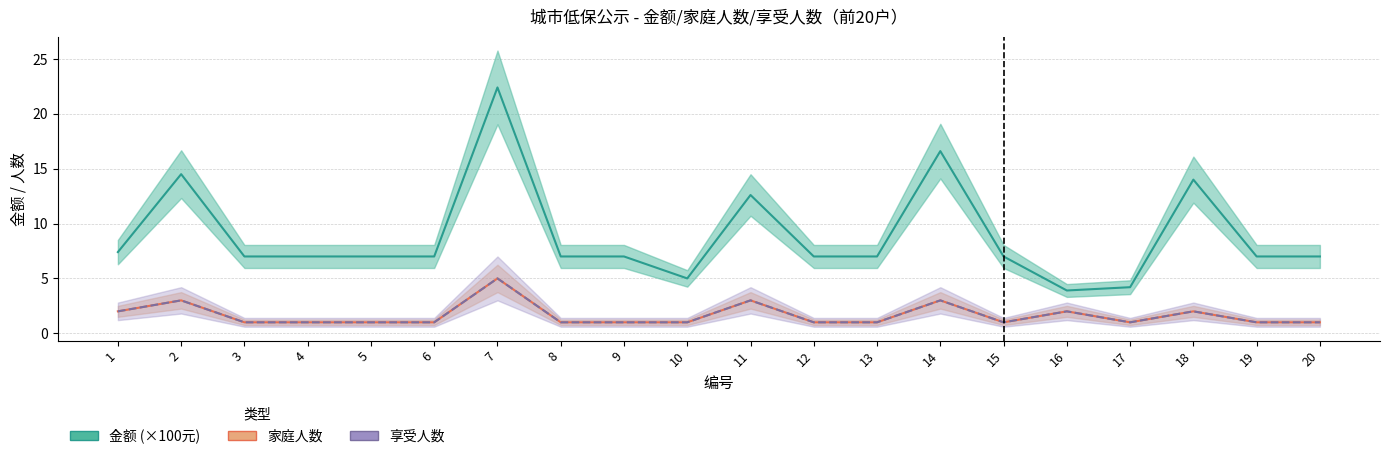

Read the 享受人数 value at 18.

2.0